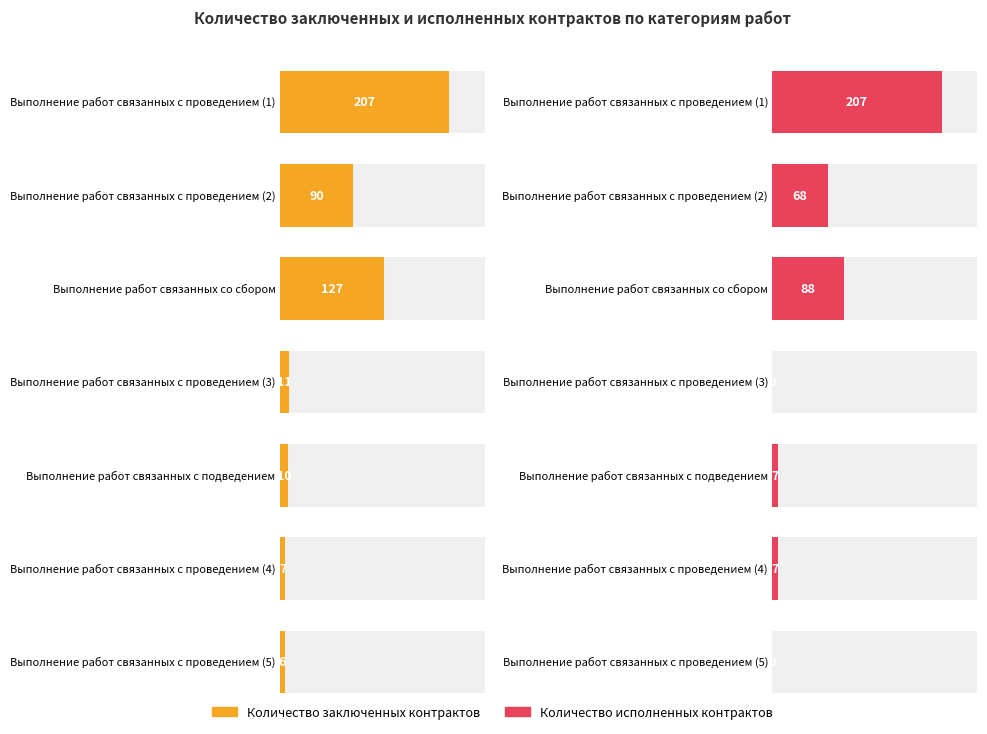

Reading left to right, transcribe all the data shown in this chart.

Количество заключенных контрактов: Выполнение работ
связанных с
проведением (1)=207	Выполнение работ
связанных с
проведением (2)=90	Выполнение работ
связанных со
сбором=127	Выполнение работ
связанных с
проведением (3)=11	Выполнение работ
связанных с
подведением=10	Выполнение работ
связанных с
проведением (4)=7	Выполнение работ
связанных с
проведением (5)=6
Количество исполненных контрактов: Выполнение работ
связанных с
проведением (1)=207	Выполнение работ
связанных с
проведением (2)=68	Выполнение работ
связанных со
сбором=88	Выполнение работ
связанных с
проведением (3)=0	Выполнение работ
связанных с
подведением=7	Выполнение работ
связанных с
проведением (4)=7	Выполнение работ
связанных с
проведением (5)=0